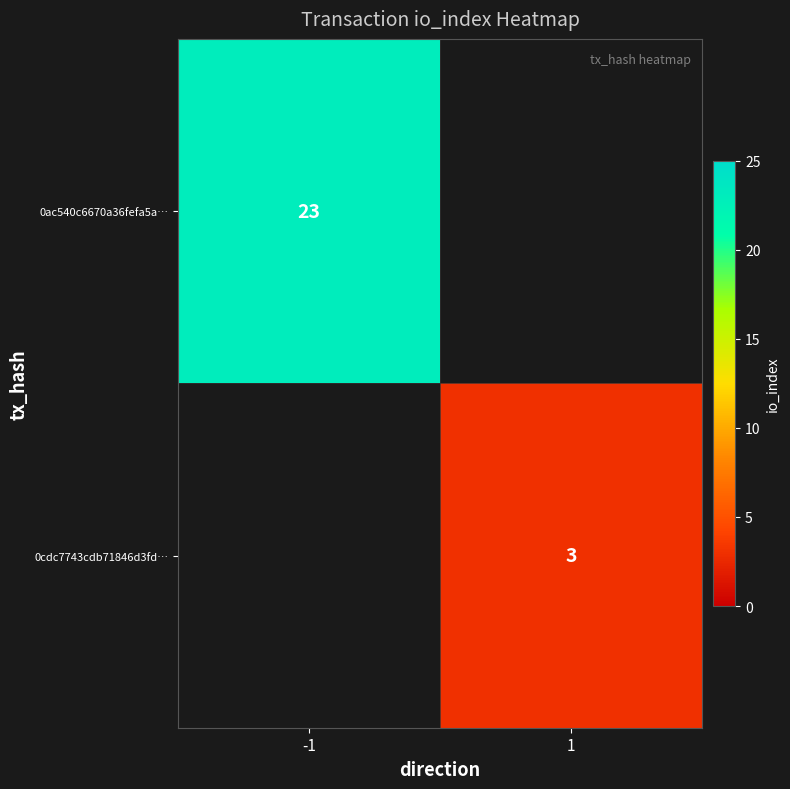

The 0ac540c6670a36fefa5a… series shows 23 at -1. True or false?

True